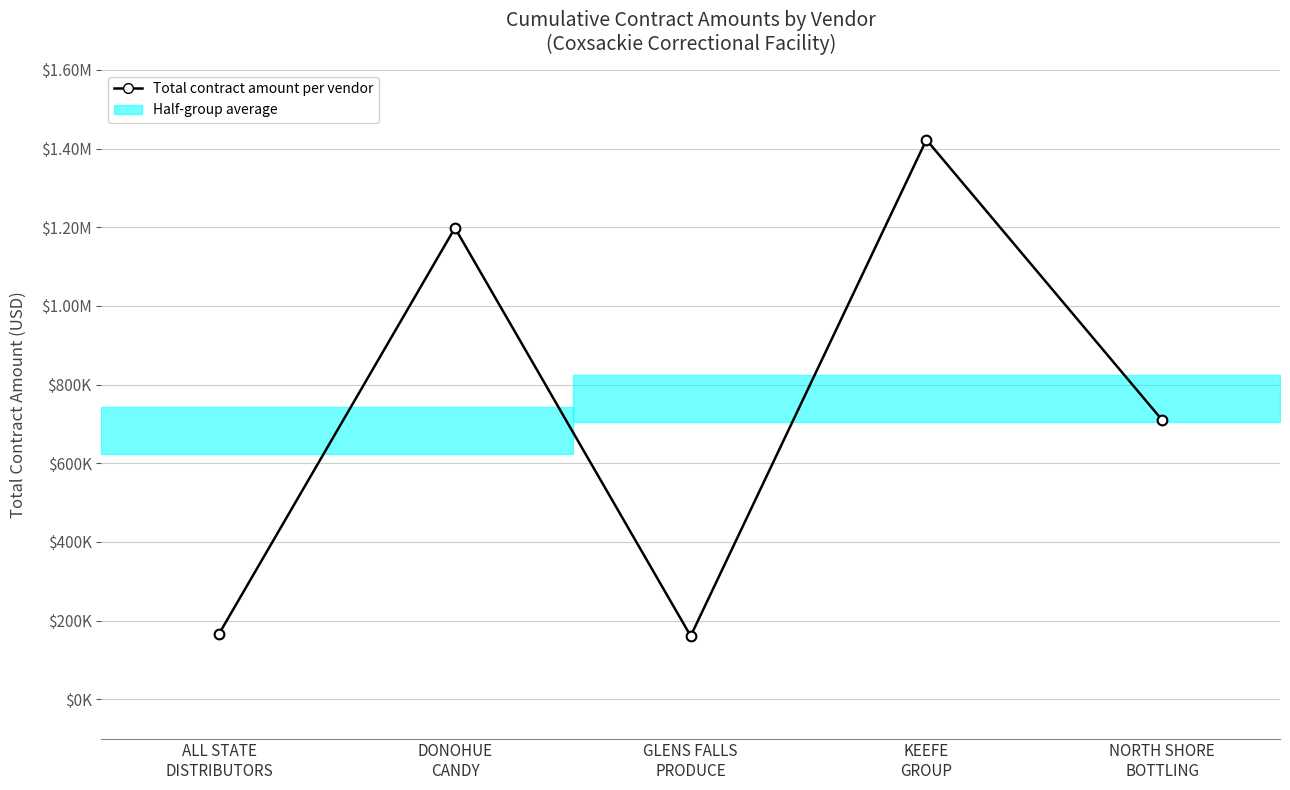

Where is the first local maximum?

DONOHUE
CANDY